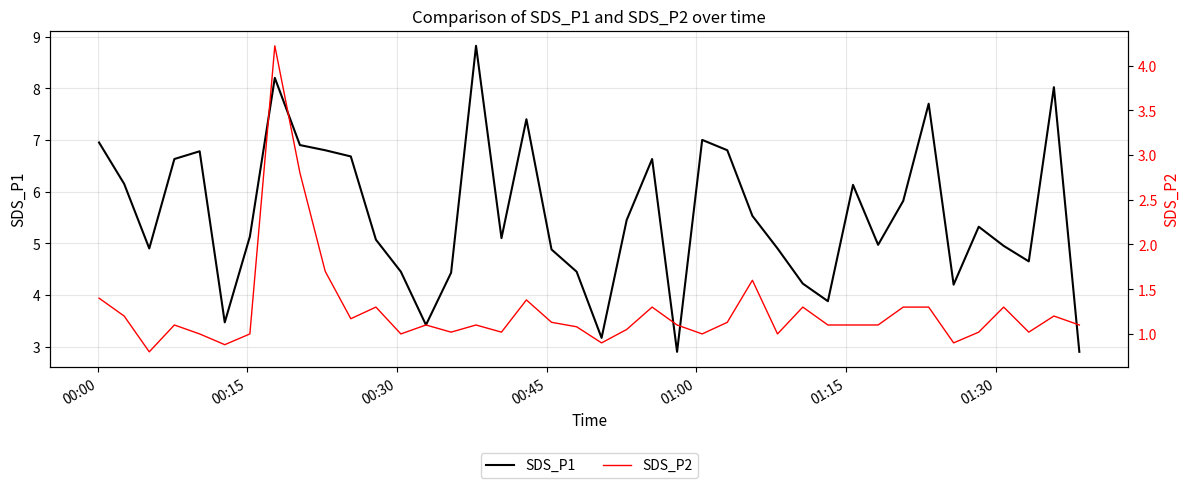

True or false: SDS_P2 and SDS_P1 cross at least once.

False